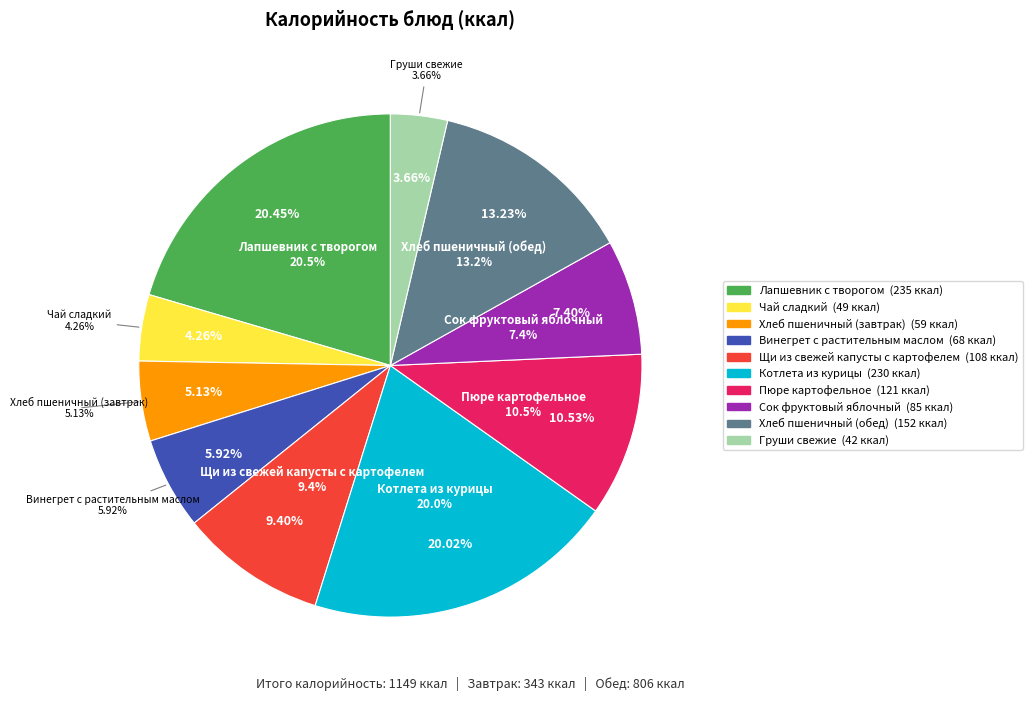

Rank the categories by value from highest to lowest.

Лапшевник с творогом, Котлета из курицы, Хлеб пшеничный (обед), Пюре картофельное, Щи из свежей капусты с картофелем, Сок фруктовый яблочный, Винегрет с растительным маслом, Хлеб пшеничный (завтрак), Чай сладкий, Груши свежие